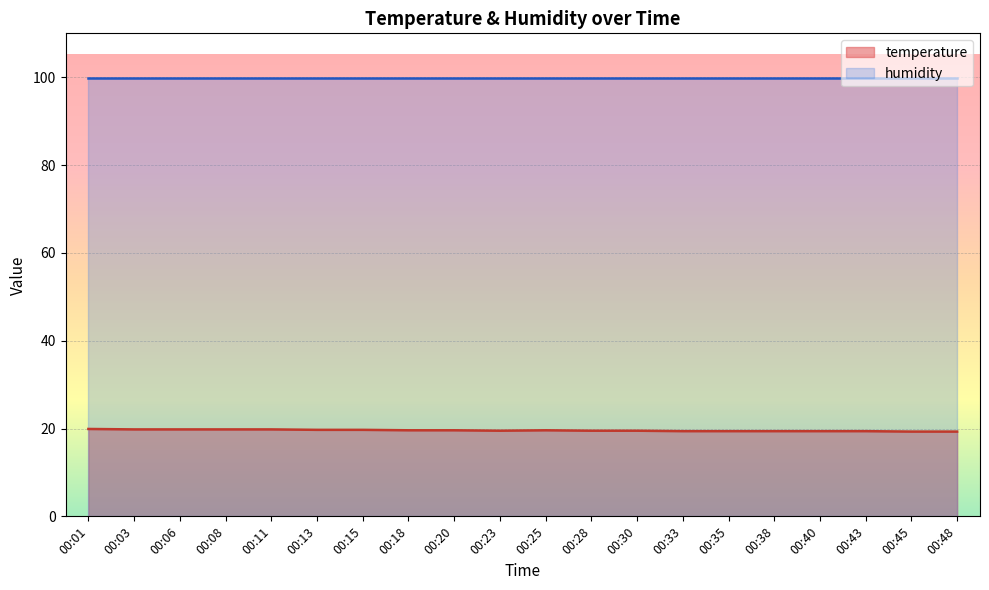

Approximately how many times larger is the value at 00:23 compared to 00:45?

1.0